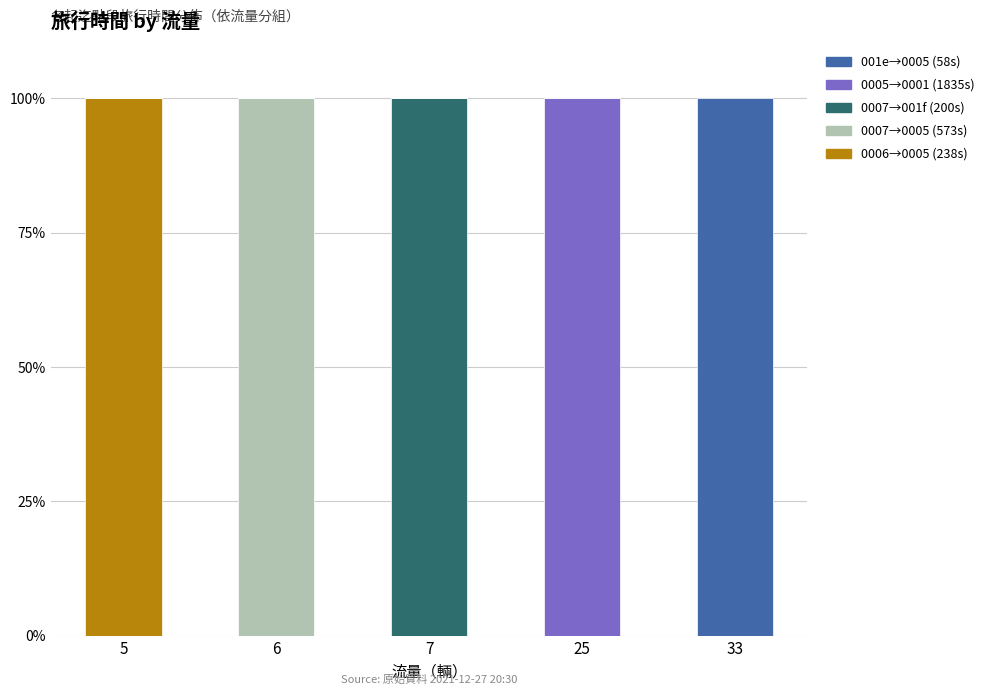

Are the bars horizontal?

No